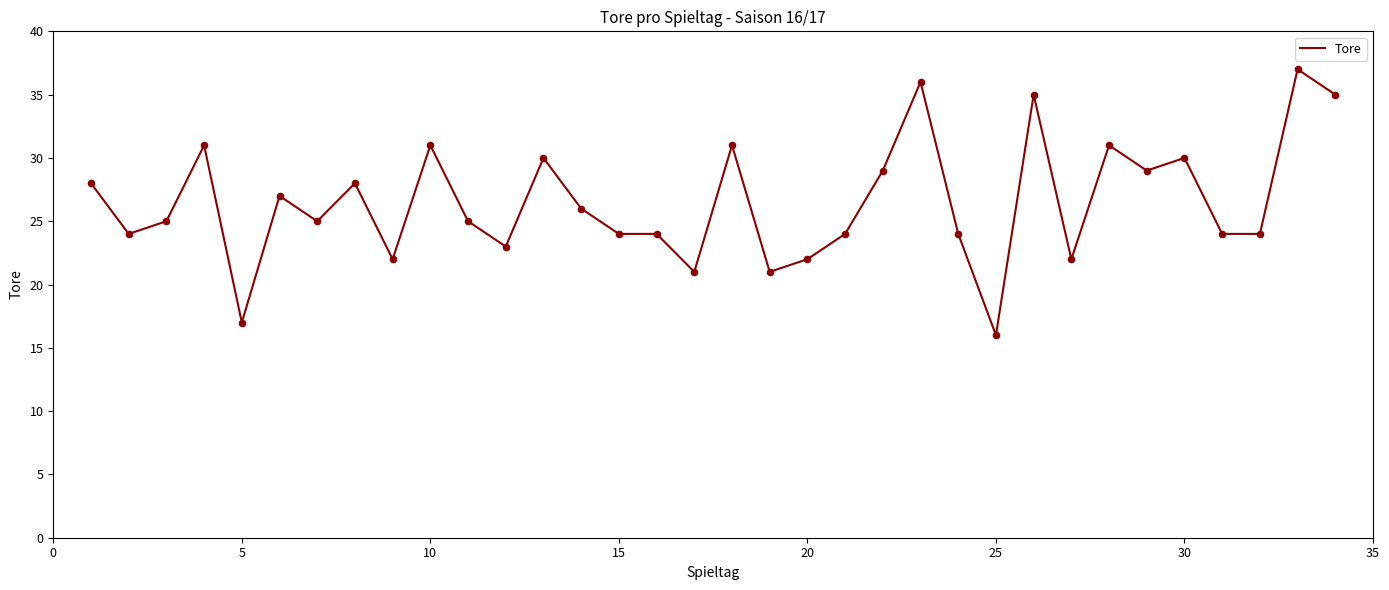

What is the difference between the maximum and minimum values?

21